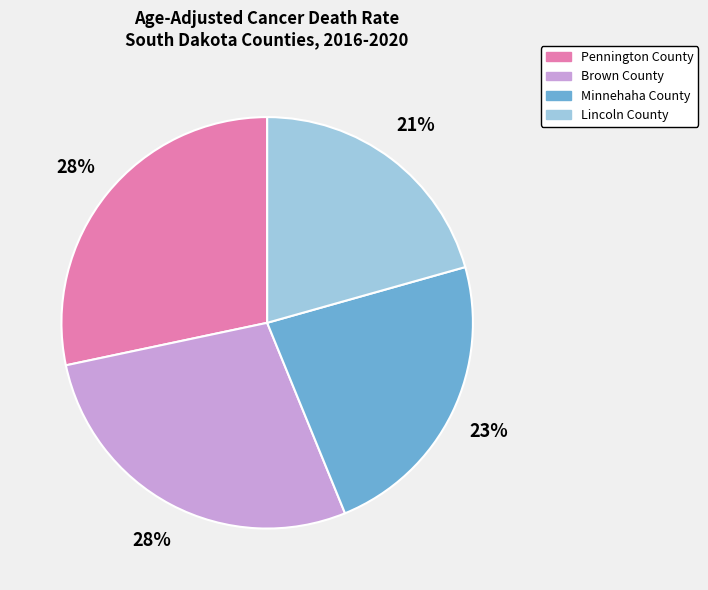

Is it true that Lincoln County is 21% of the pie?

True